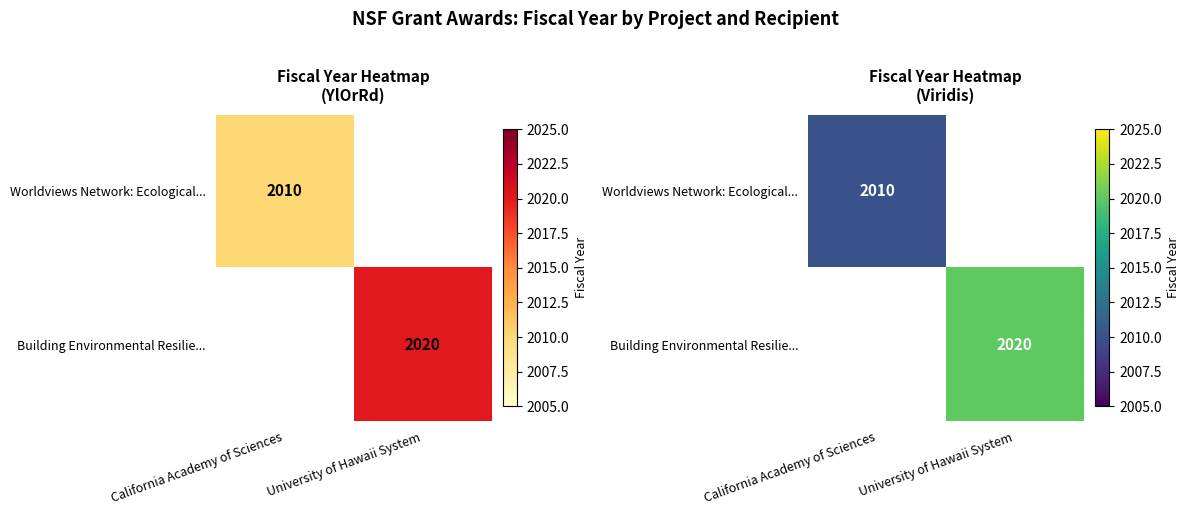

Is it true that Building Environmental Resilie... equals 2859 at University of Hawaii System?

False